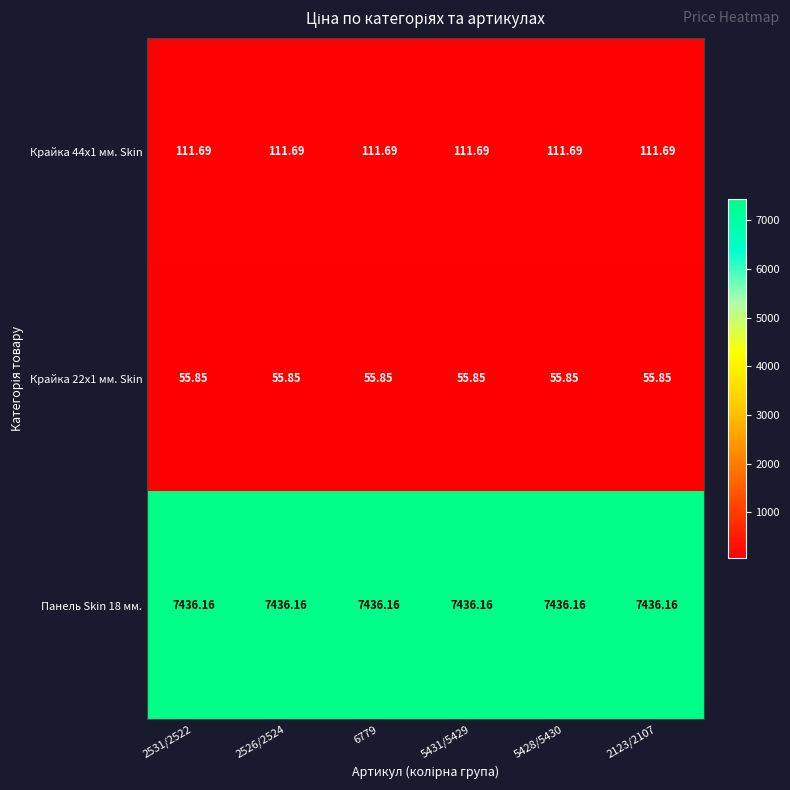

What is the difference between the highest and lowest values at 5431/5429?

7380.3